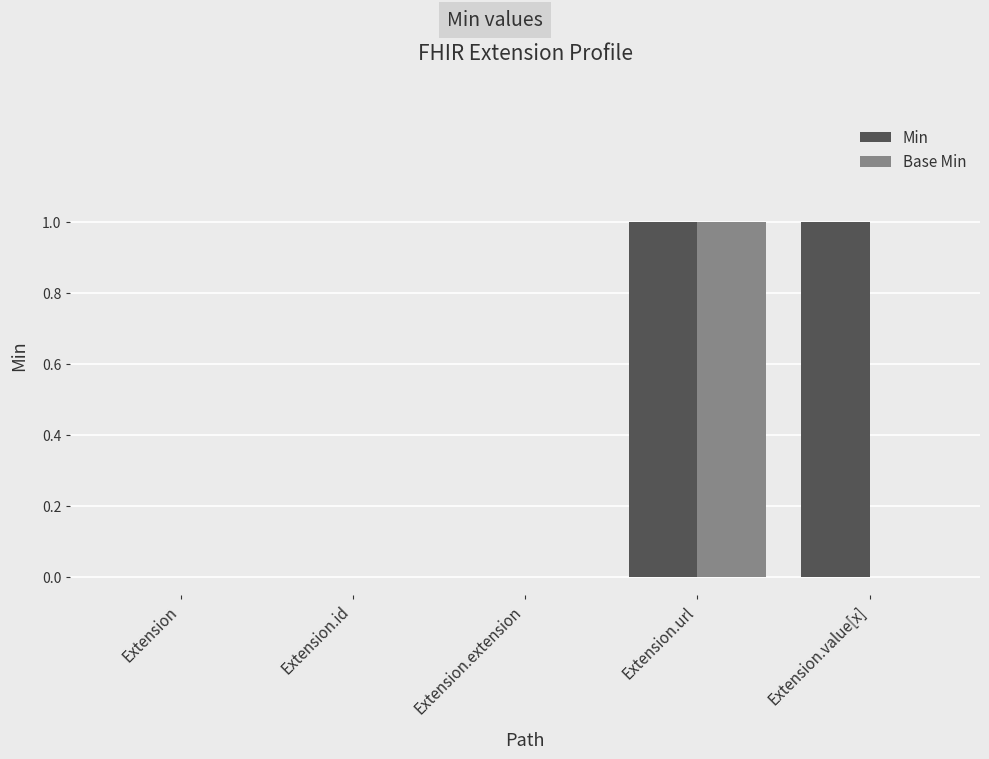

At which category is the sum across all series the highest?

Extension.url